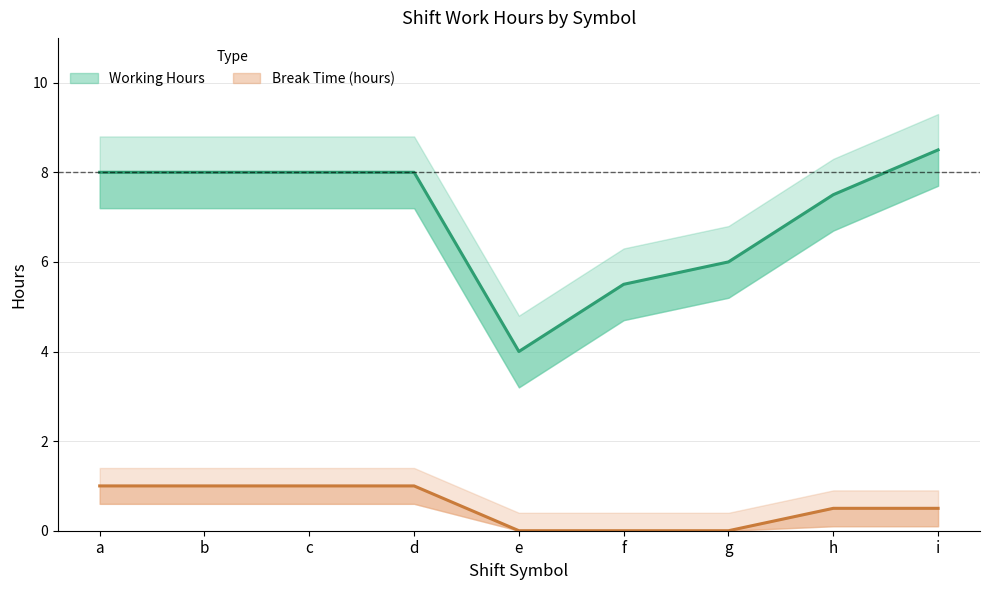

True or false: Break Time (hours) has a value of 1.0 at c.

True